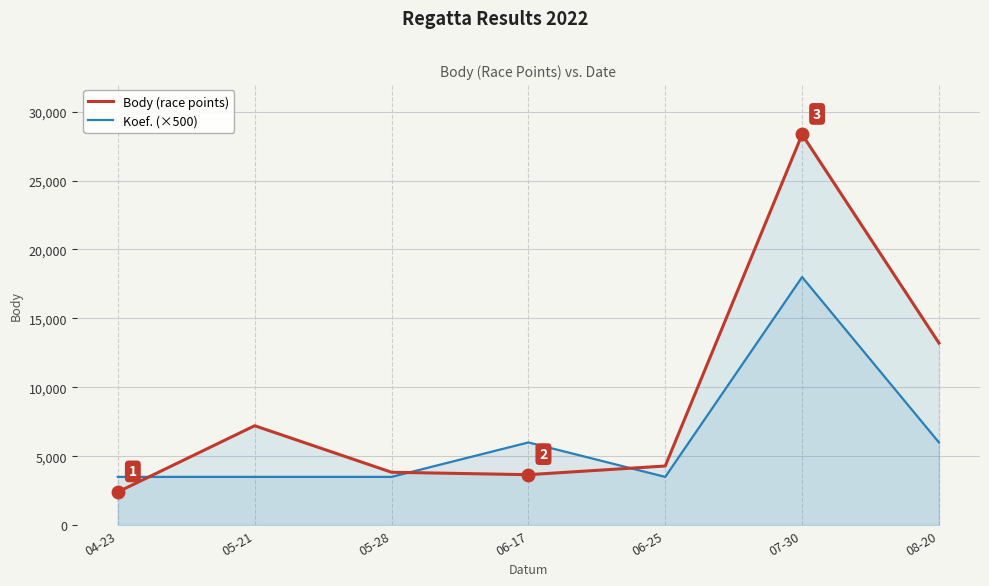

Reading right to left, what are all the values shown in this chart?

Body (race points): 13212	28346	4290	3661	3837	7213	2408
Koef. (×500): 6000	18000	3500	6000	3500	3500	3500